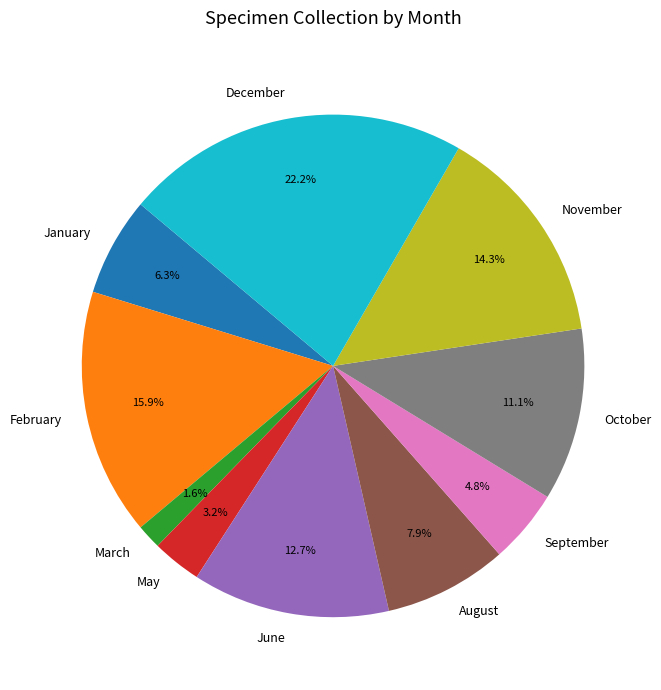

Does any single category account for the majority?

No